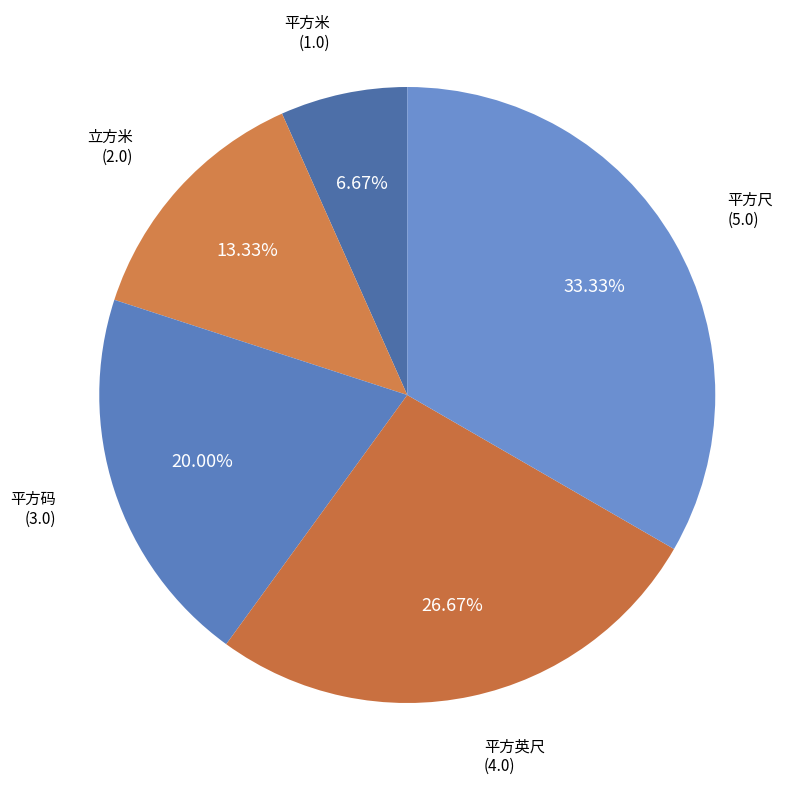

Which has a higher value, 平方码 or 平方尺?

平方尺